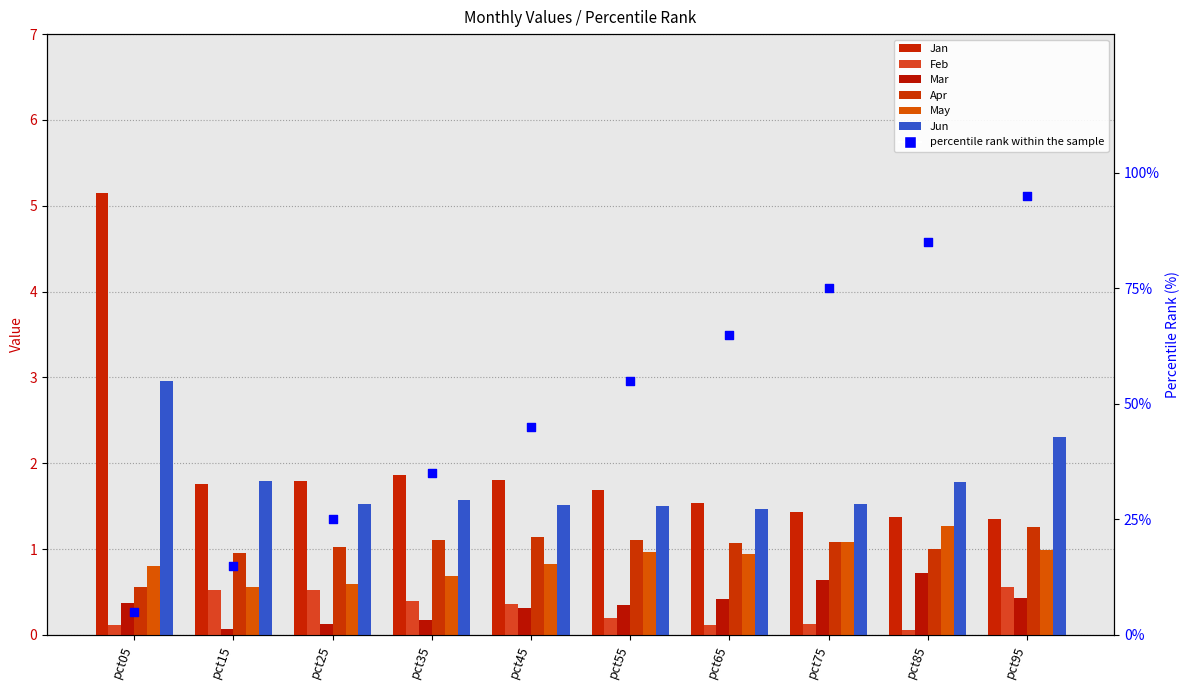

At which category is the sum across all series the highest?

pct05